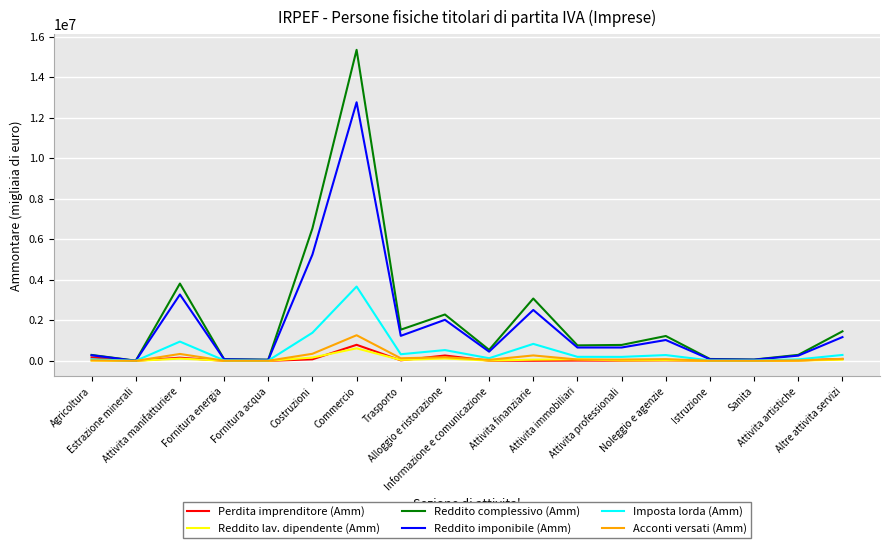

At how many categories does at least one series exceed 12691322?

1